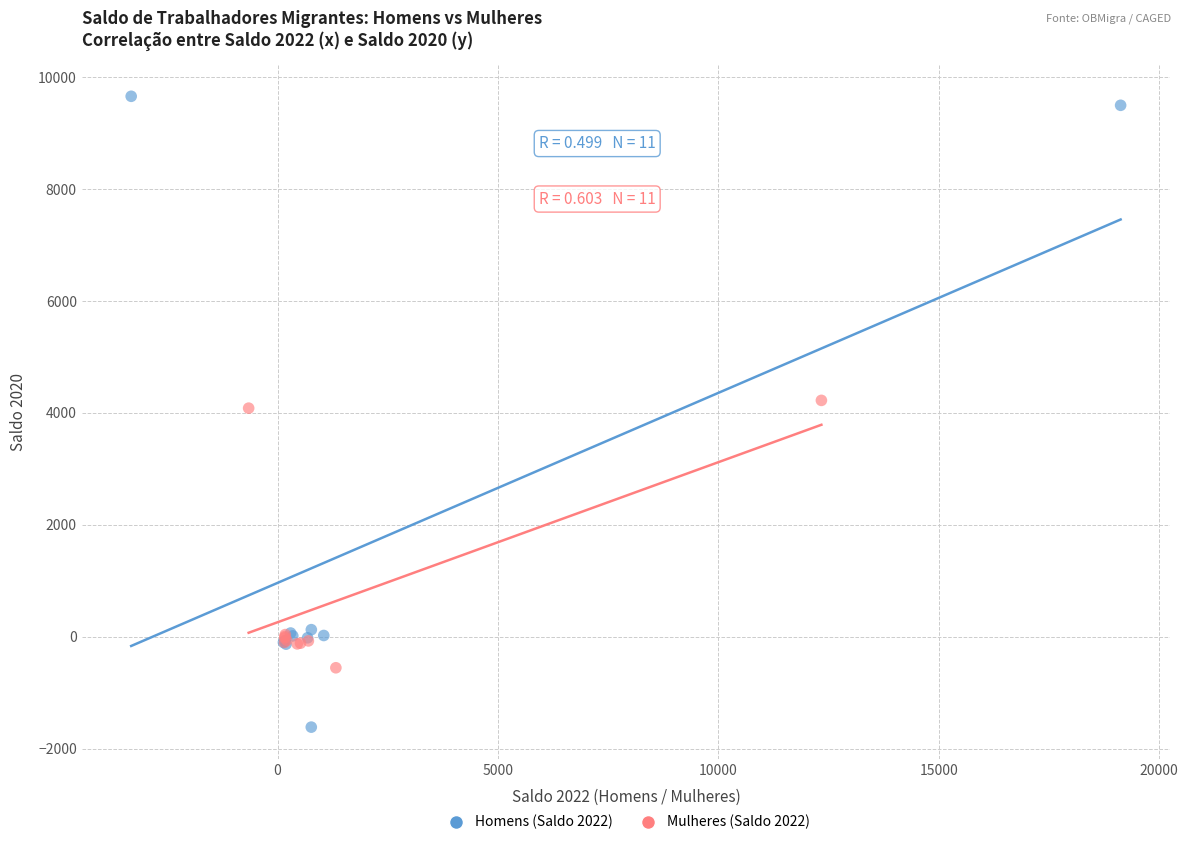

Which series has the largest Y range (max minus min)?

Homens (Saldo 2022)